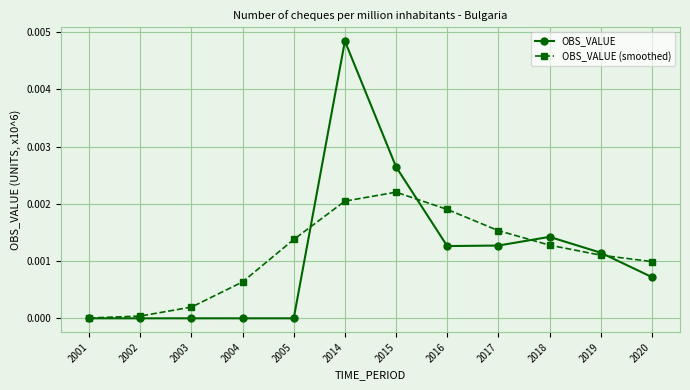

True or false: OBS_VALUE (smoothed) has more than 2 interior local peaks.

False